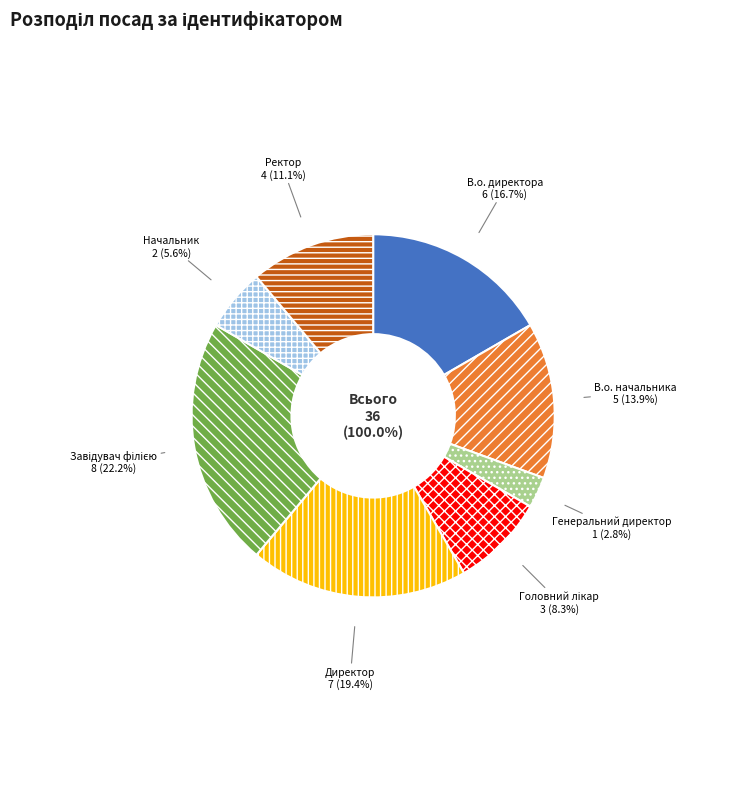

True or false: В.о. начальника accounts for 24% of the total.

False